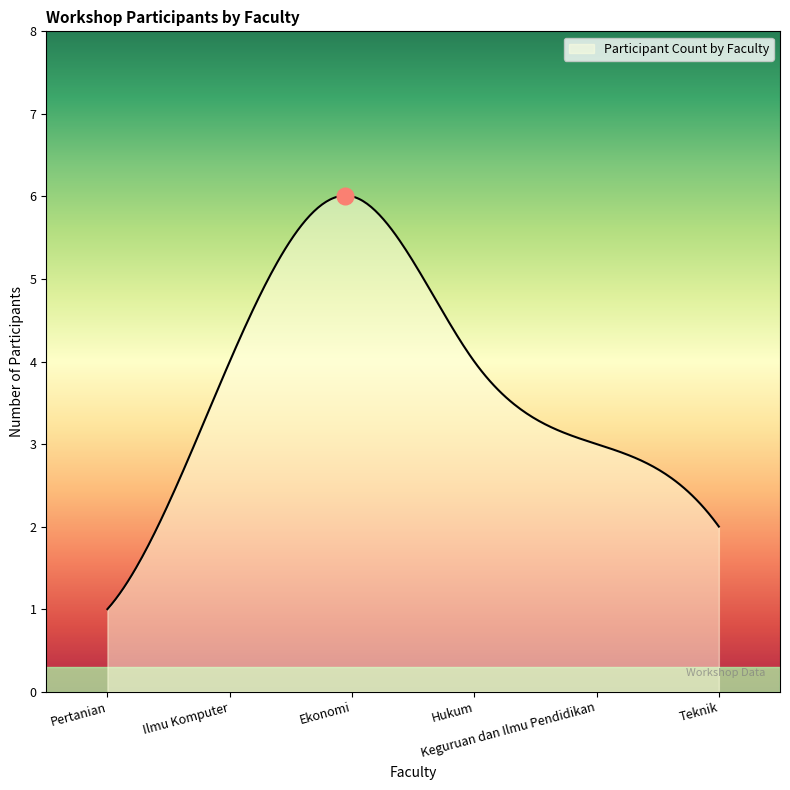

What is the difference between the maximum and minimum values?

5.0